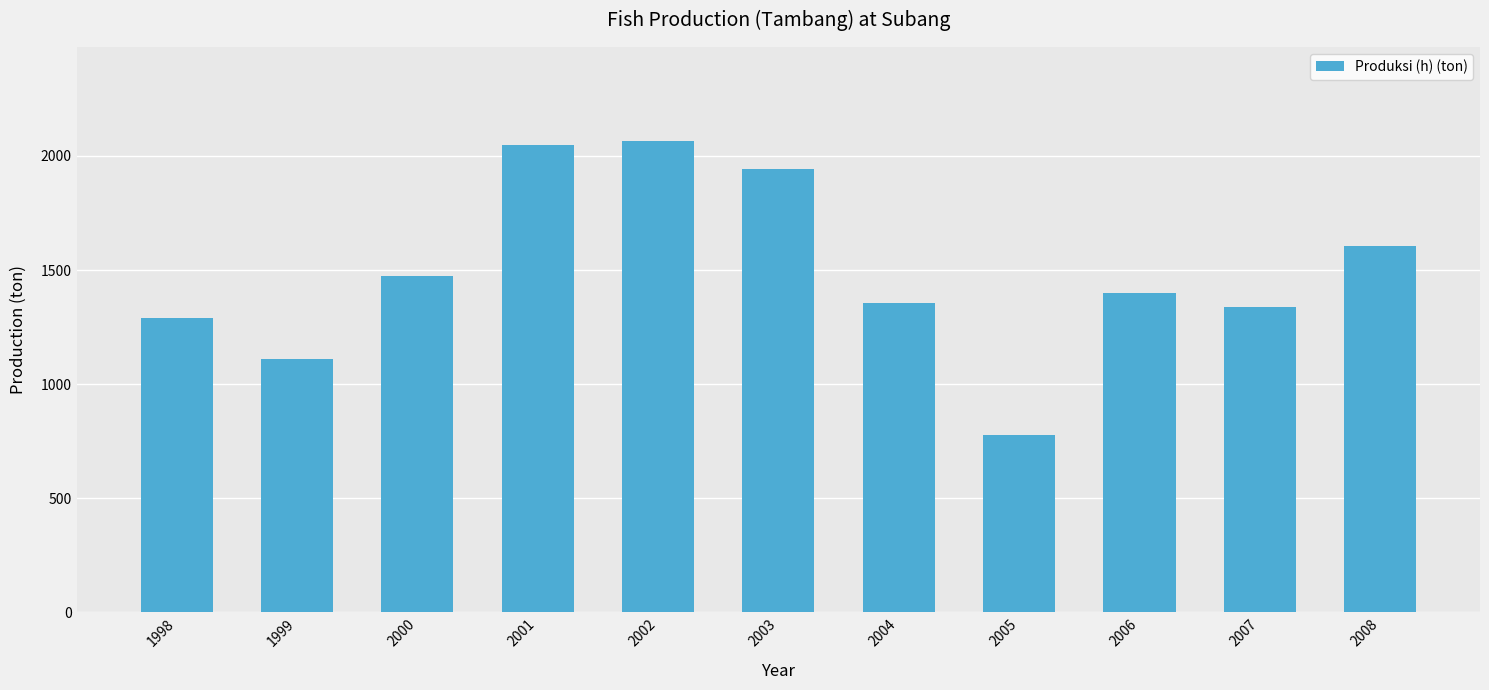

Reading left to right, what are all the values shown in this chart?

1998=1291.2	1999=1110.2	2000=1475.6	2001=2049.6	2002=2064.5	2003=1943.5	2004=1355.5	2005=775.8	2006=1401.3	2007=1337.5	2008=1607.0